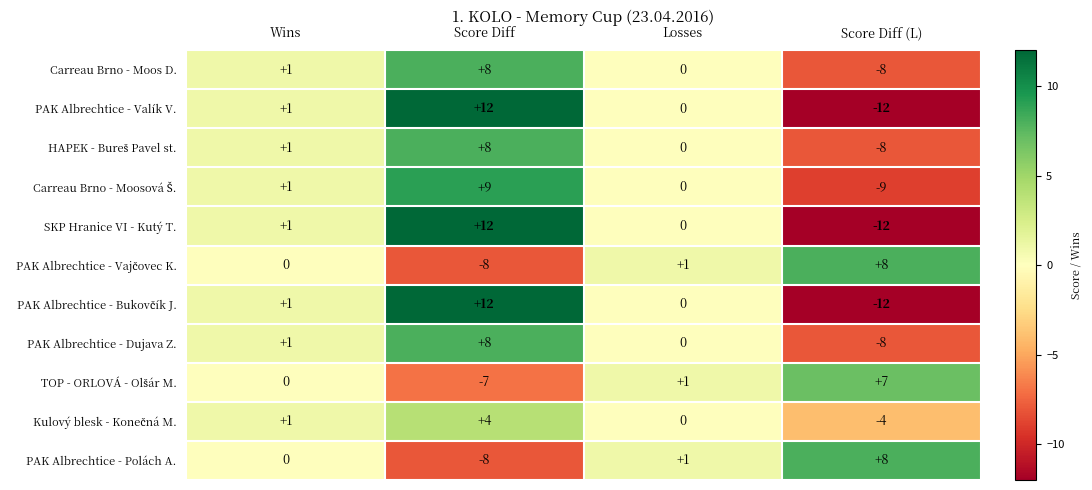

How many categories are shown in the chart?

4